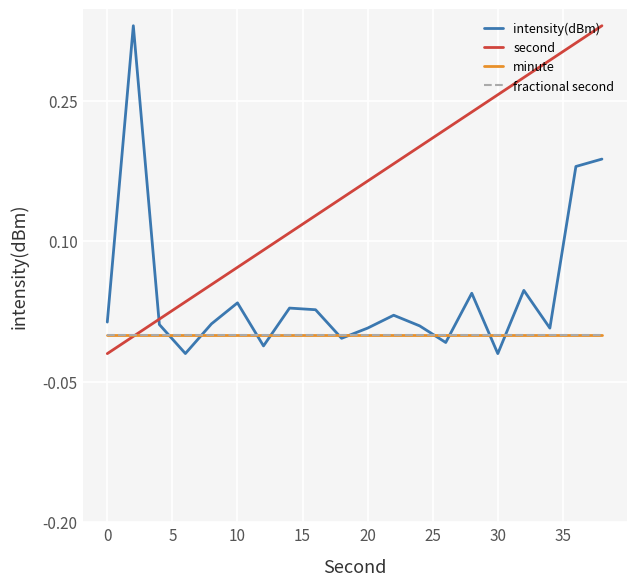

Does the chart have visible grid lines?

Yes